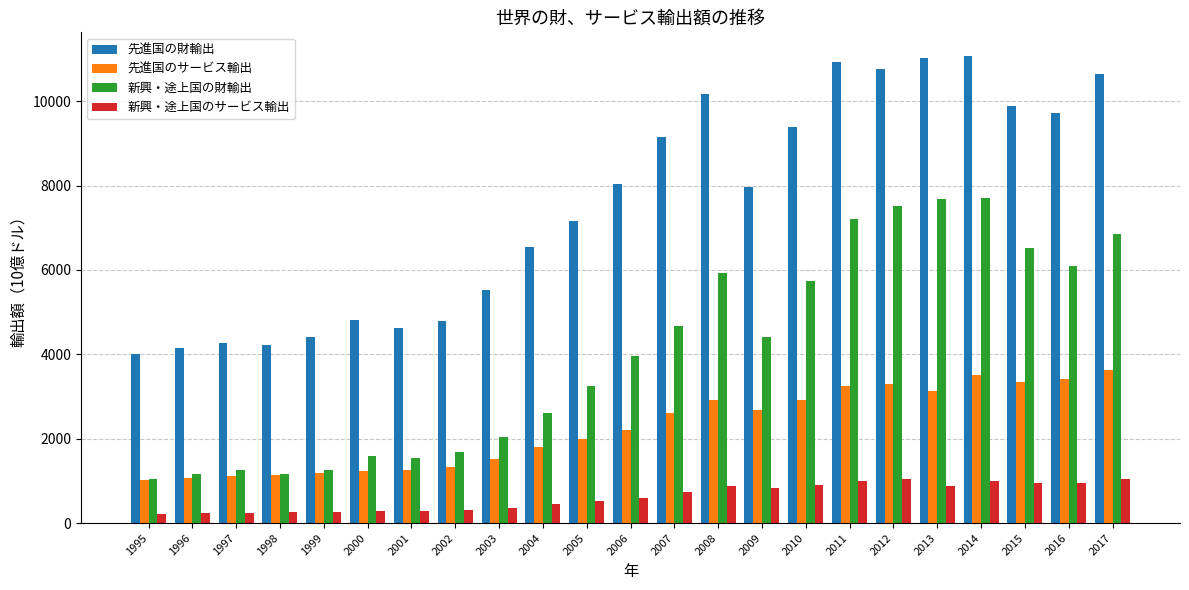

What is the maximum value for 新興・途上国のサービス輸出?

1054.5